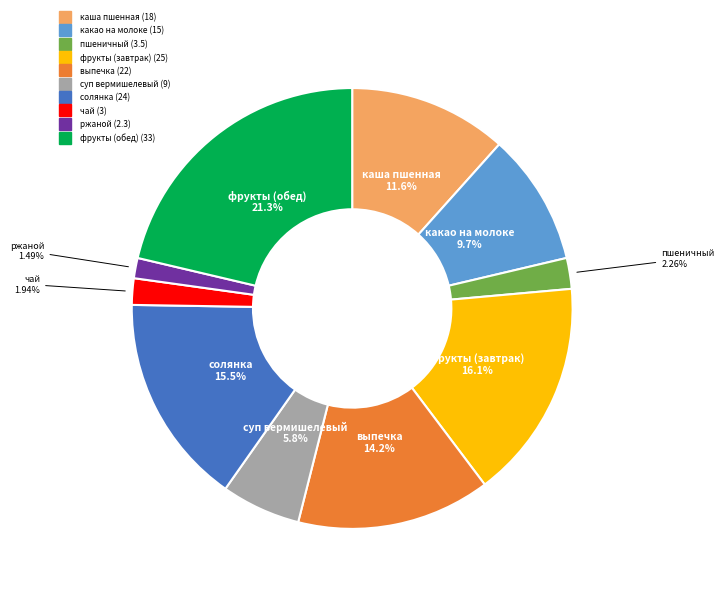

What percentage do чай and пшеничный together represent?

4.2%